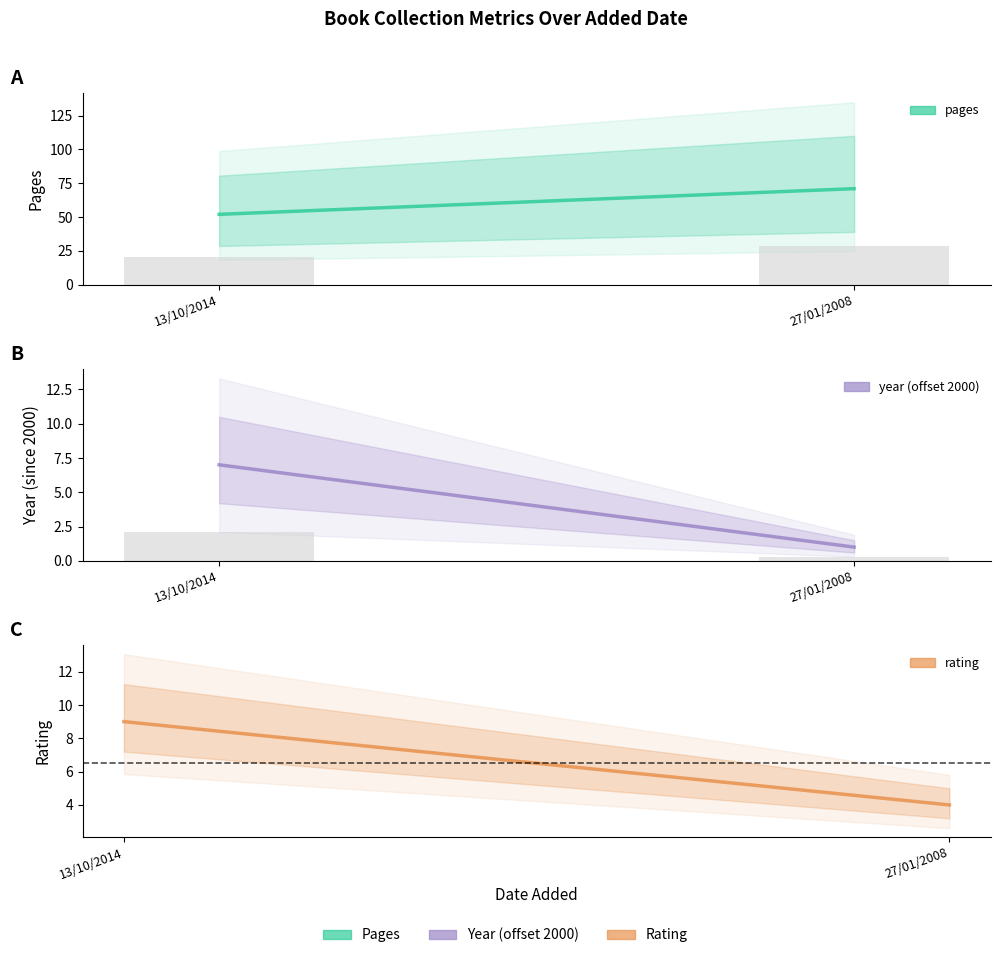

Reading right to left, extract all data points from this chart.

pages: 27/01/2008=71	13/10/2014=52
year (offset 2000): 27/01/2008=1	13/10/2014=7
rating: 27/01/2008=4	13/10/2014=9